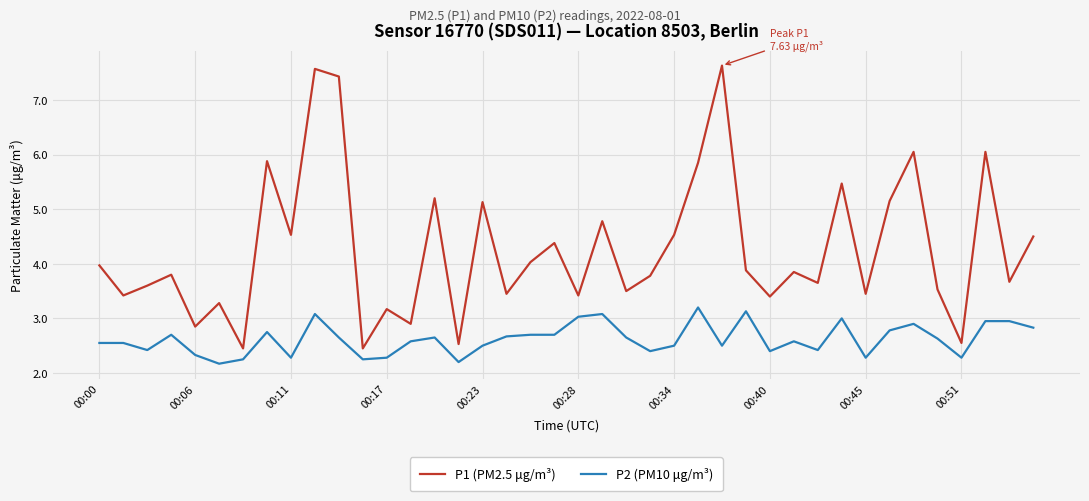

What is the maximum value shown in the chart?

7.6